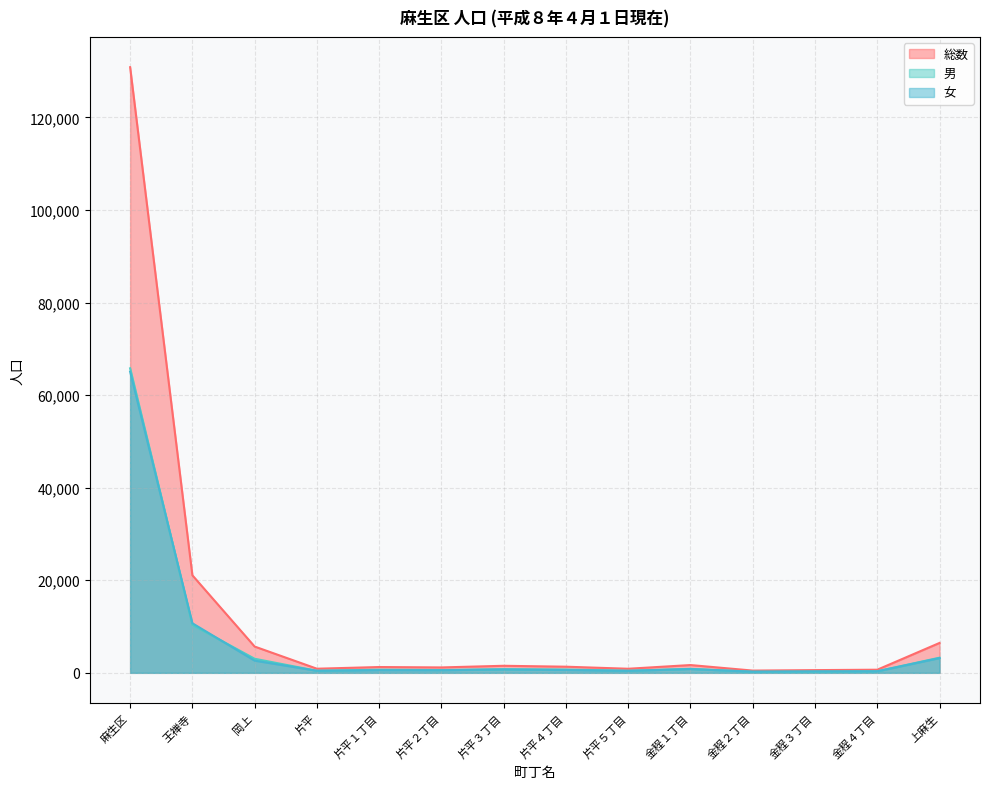

True or false: 総数 and 女 intersect in this chart.

False